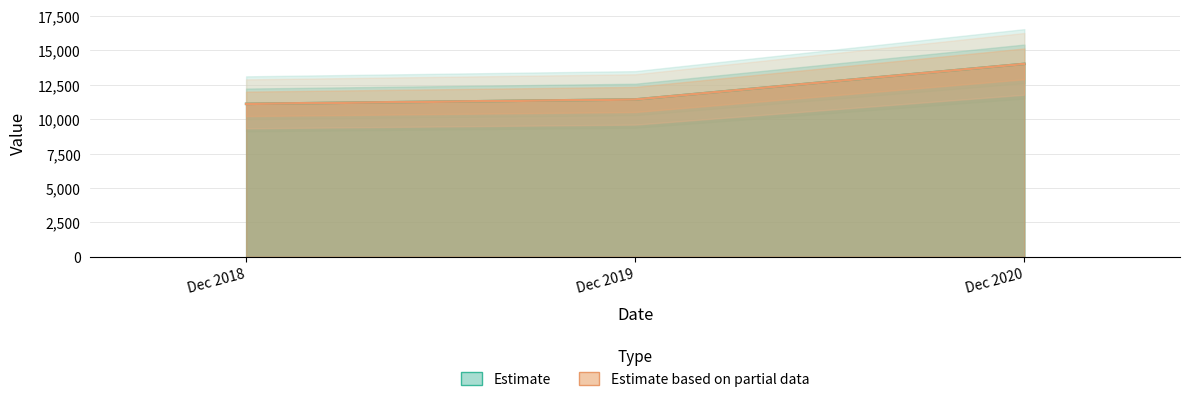

Is it true that Value equals 2491.9 at Dec 2019?

False